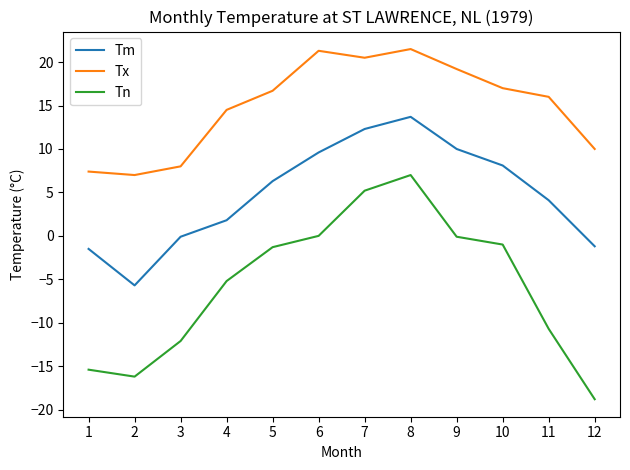

The value of Tx at 6 is 11.6. True or false?

False